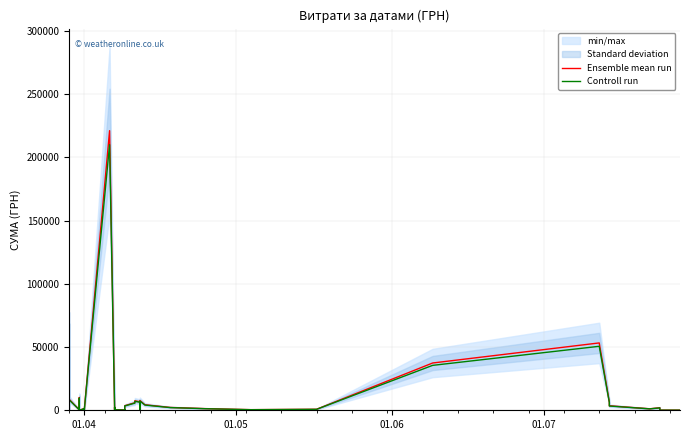

What is the total value across all series at 01.04?

2729.7